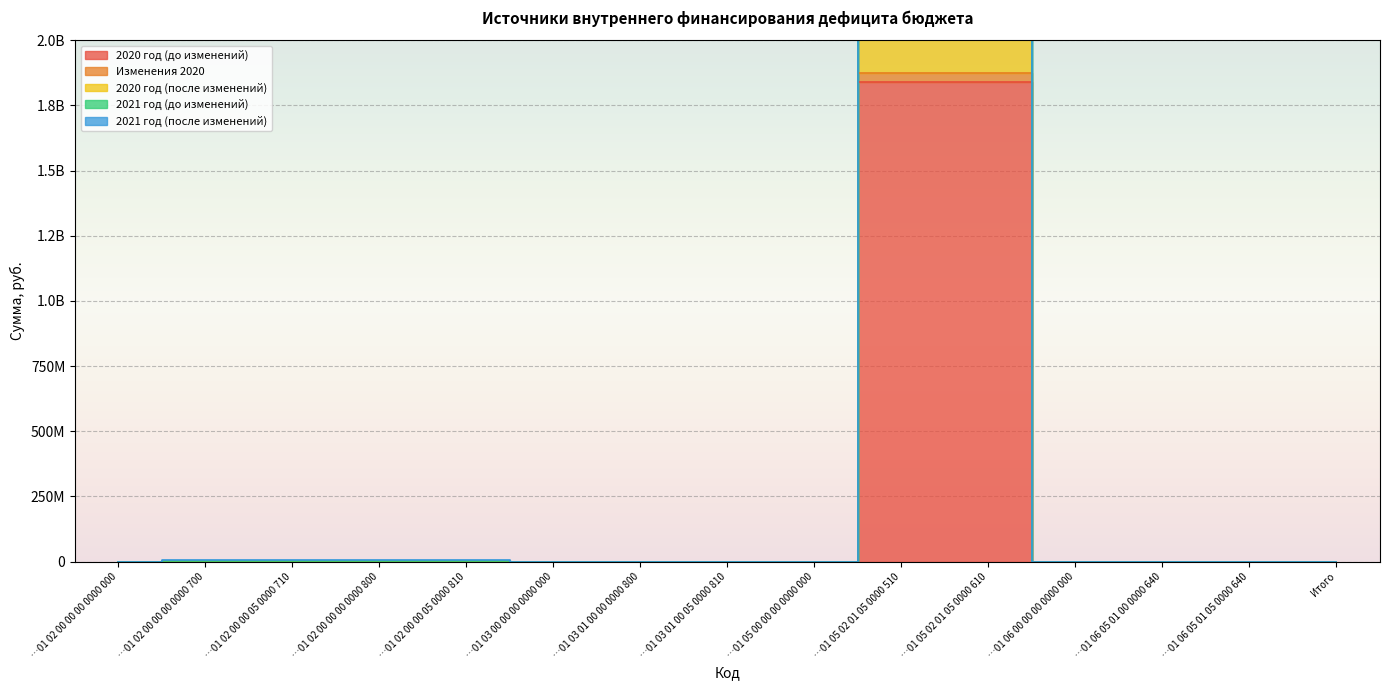

True or false: 2021 год (до изменений) and 2020 год (после изменений) intersect in this chart.

False